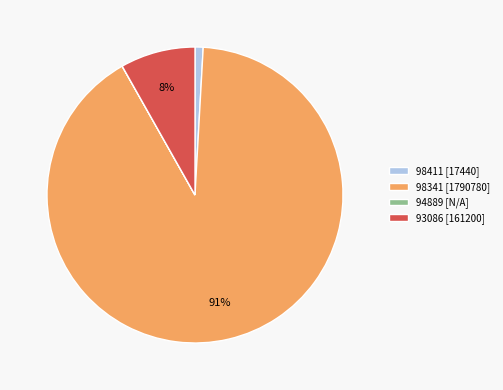

To the nearest percent, what portion does 98341 [1790780] represent?

91%